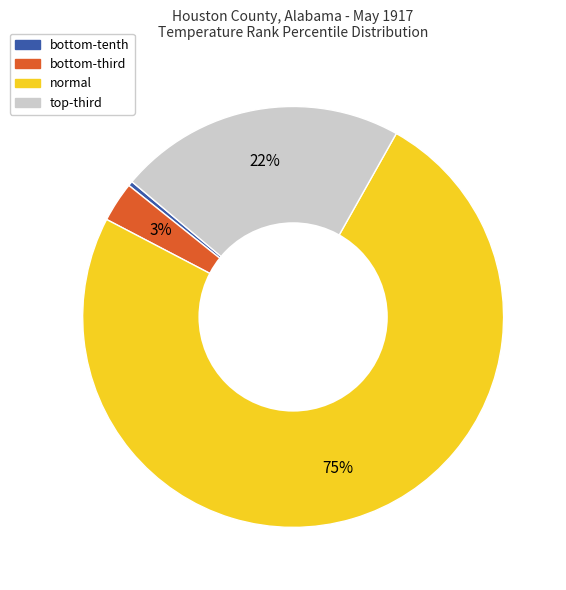

Is there a majority slice in this chart?

Yes